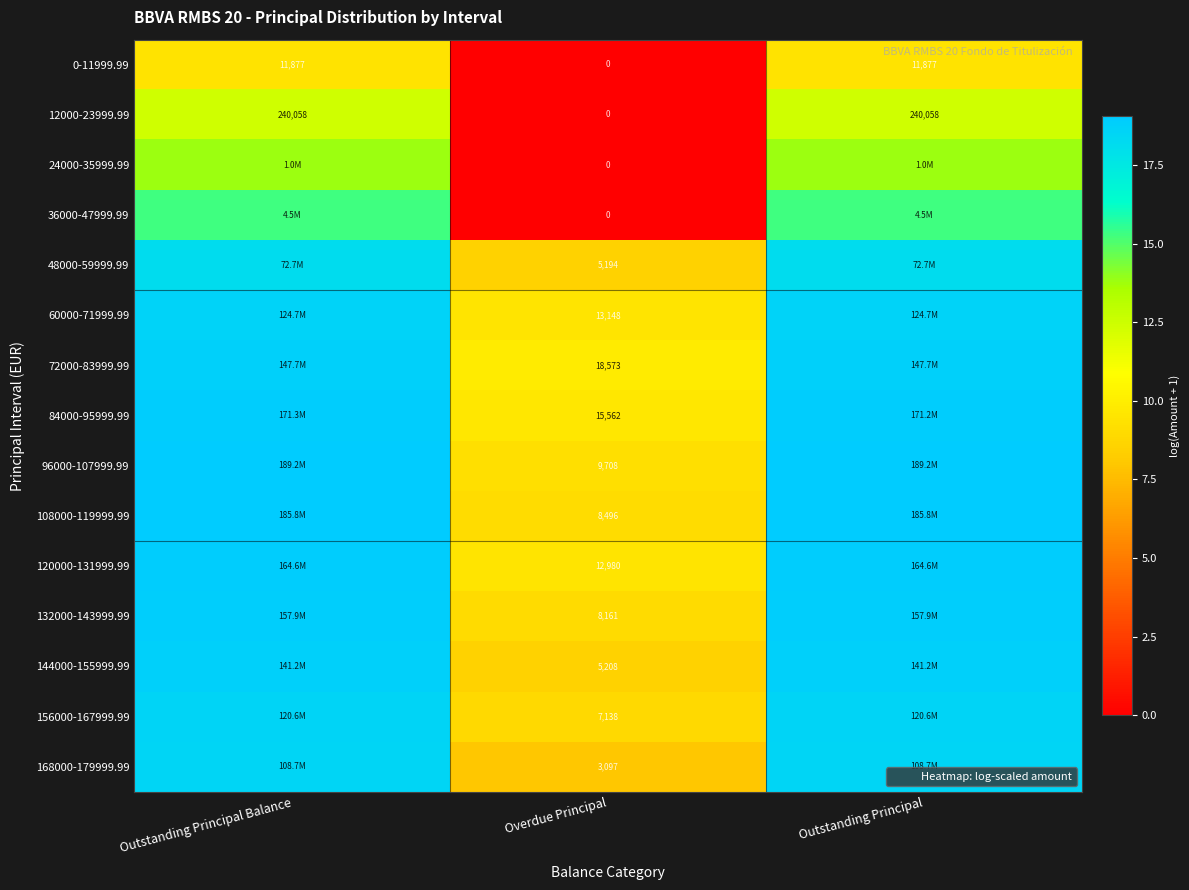

At Outstanding Principal Balance, list the series in order from smallest to largest.

0-11999.99, 12000-23999.99, 24000-35999.99, 36000-47999.99, 48000-59999.99, 168000-179999.99, 156000-167999.99, 60000-71999.99, 144000-155999.99, 72000-83999.99, 132000-143999.99, 120000-131999.99, 84000-95999.99, 108000-119999.99, 96000-107999.99